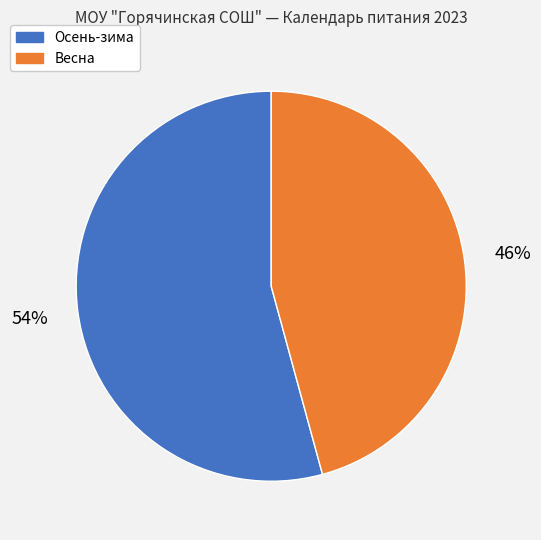

To the nearest percent, what is the combined percentage of Осень-зима and Весна?

100%